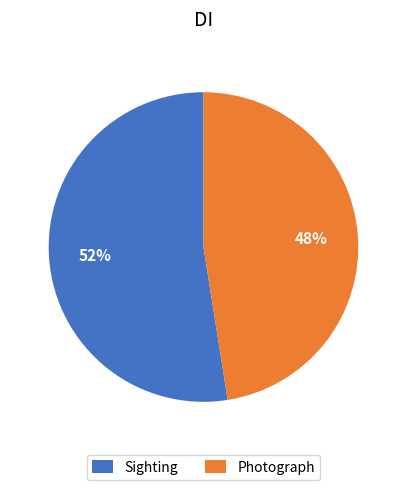

Combined, do Photograph and Sighting account for over 50%?

Yes